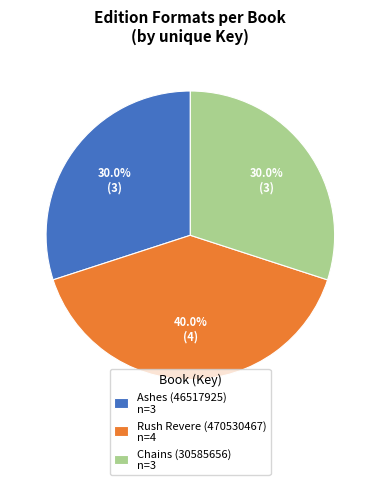

Is there any slice that represents more than half of the pie?

No